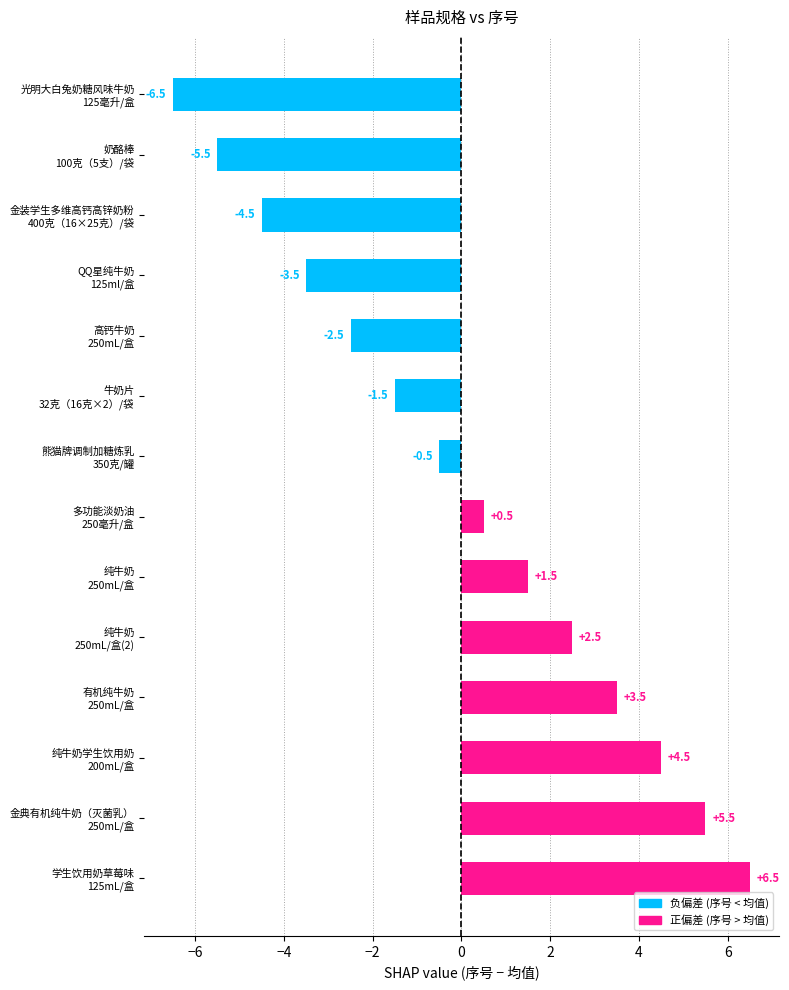

What is the difference between the second highest and second lowest values?

11.0